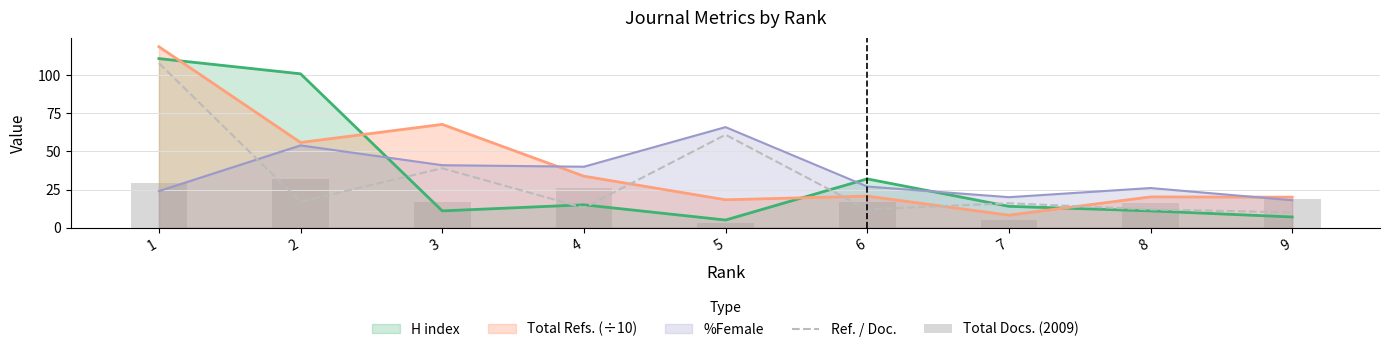

Where is Ref. / Doc. nearest to the value 59?

5